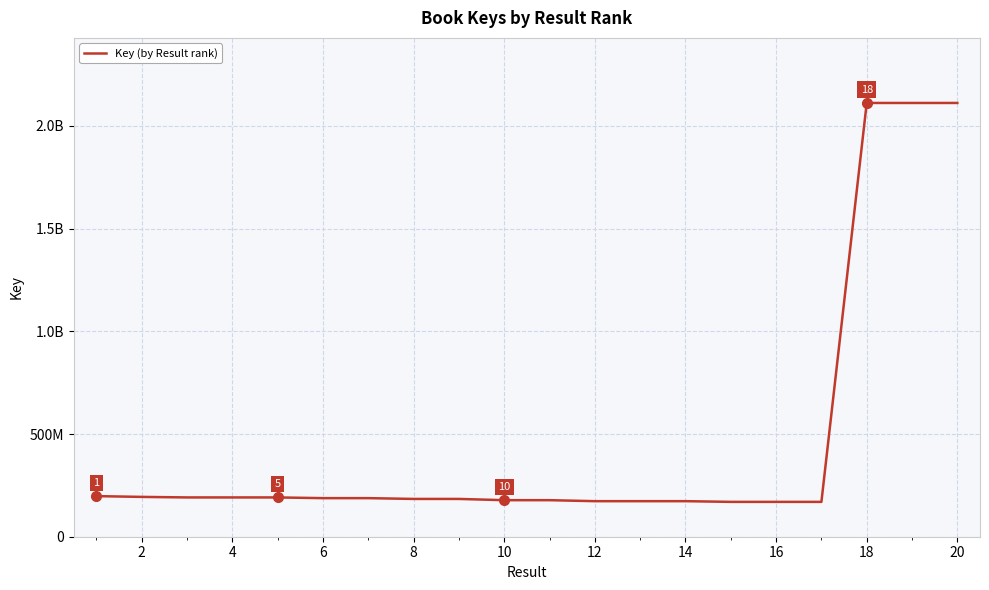

What is the average value?

471461915